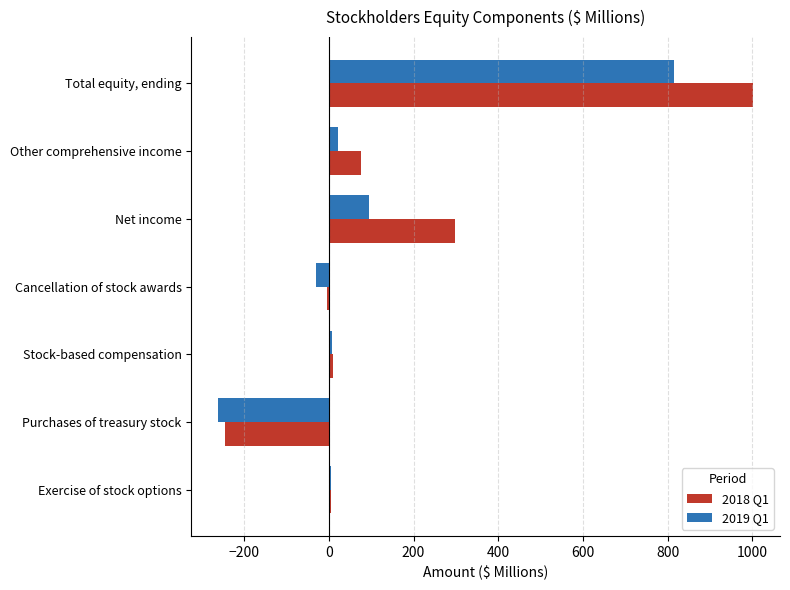

What is the greatest value displayed?

1002